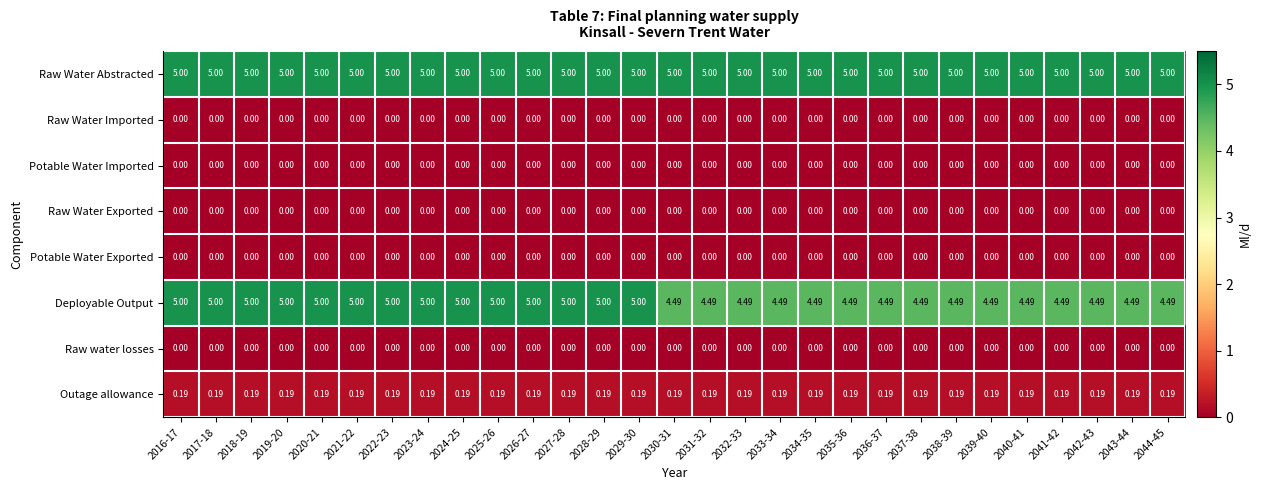

What is the total value across all series at 2032-33?

9.7